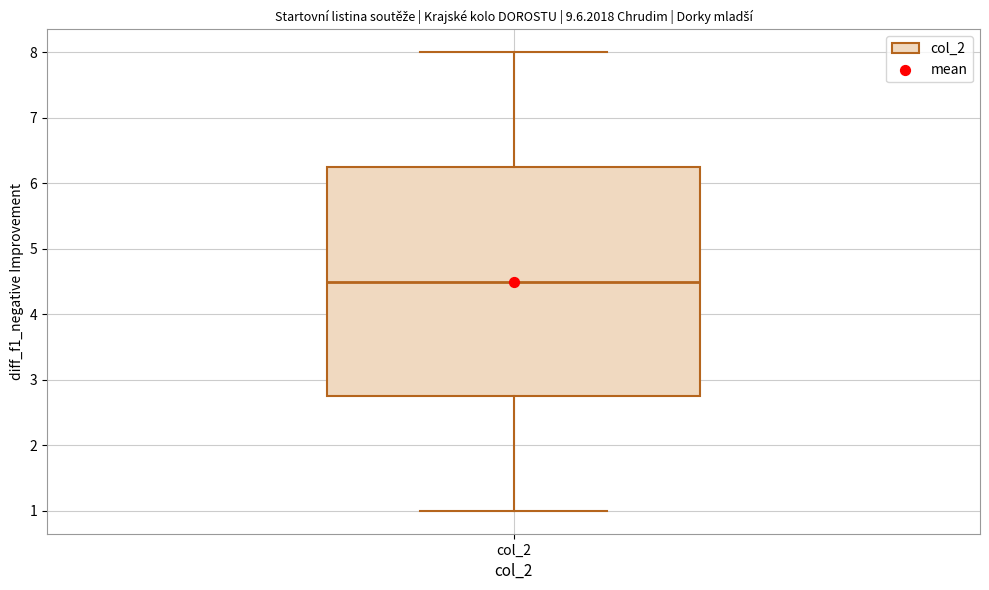

Read this box plot against the y-axis: the position of the median line, the range covered by the box, and the ends of both whiskers. The values are not printed on the chart, so give them approximately, as read against the axis.

median 4.5, box 2.8 to 6.3, whiskers 1.0 to 8.0